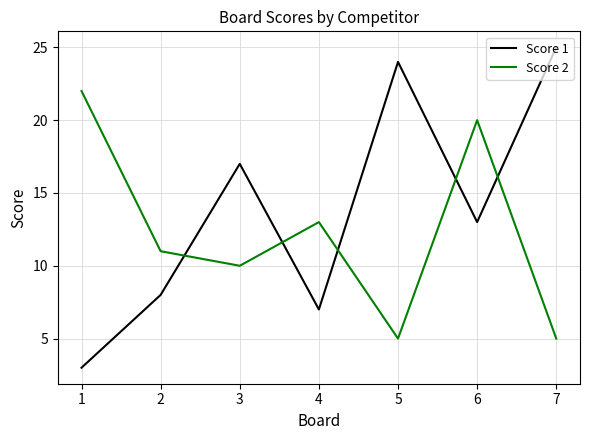

Reading left to right, list all the values displayed in this chart.

Score 1: 3	8	17	7	24	13	25
Score 2: 22	11	10	13	5	20	5